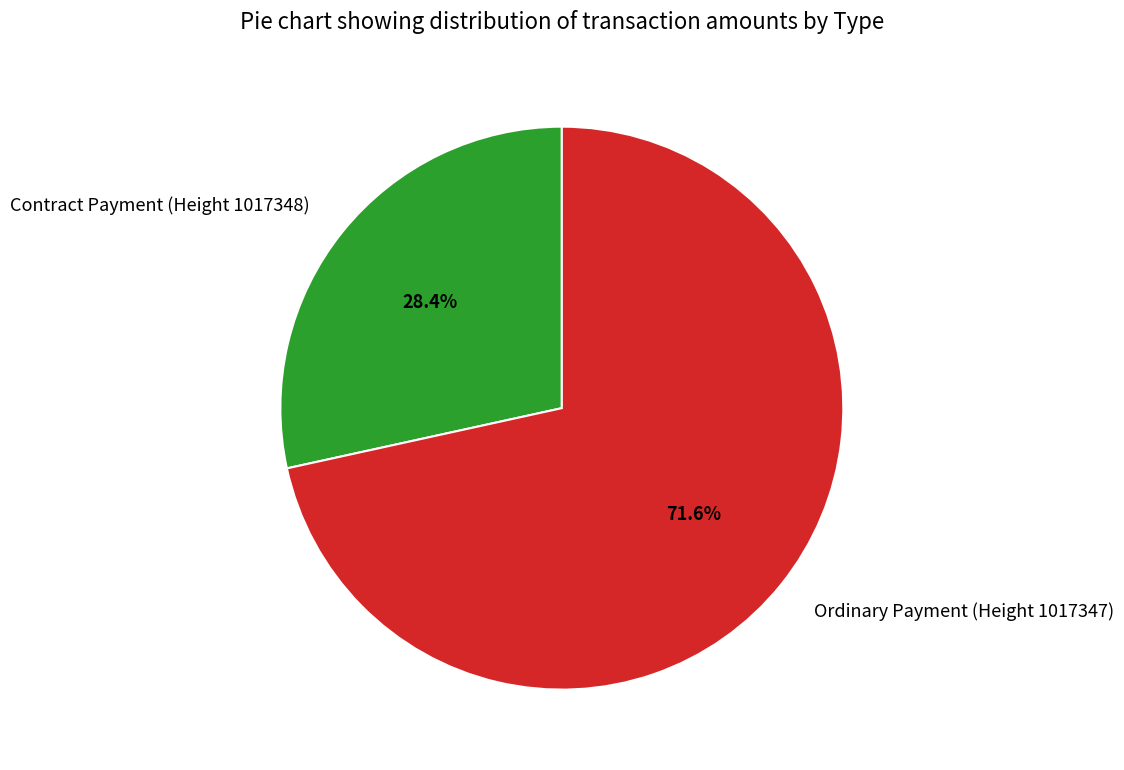

Is it true that Contract Payment (Height 1017348) is 20% of the pie?

False